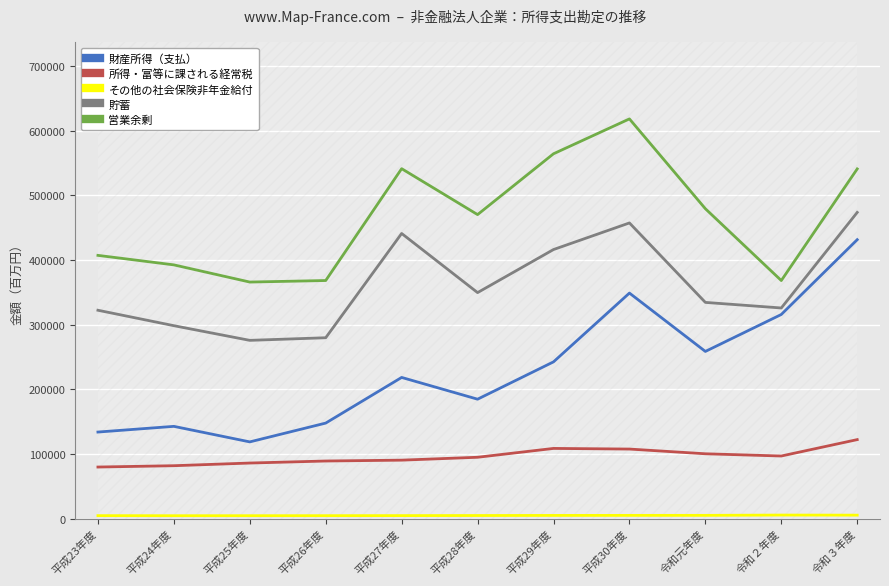

How many lines are shown in the chart?

5